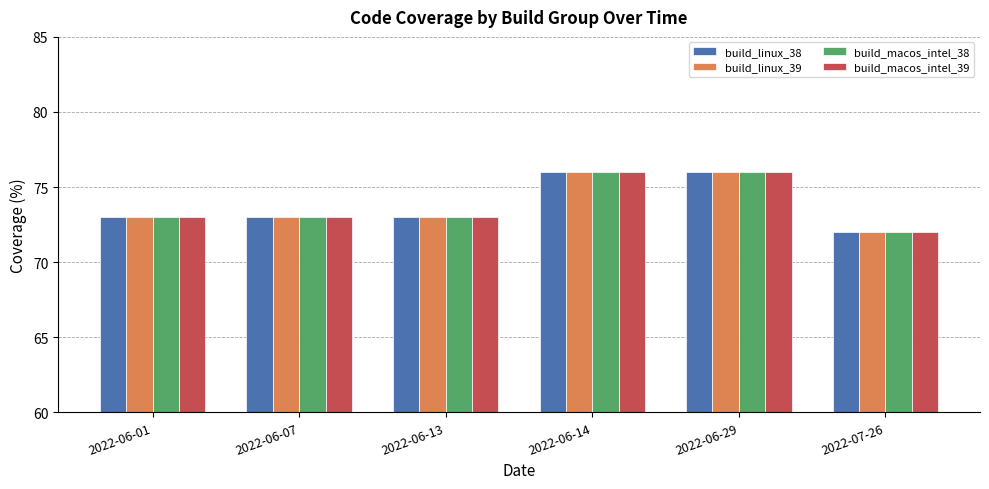

What is the difference between the maximum and second lowest values in the build_linux_38 series?

3